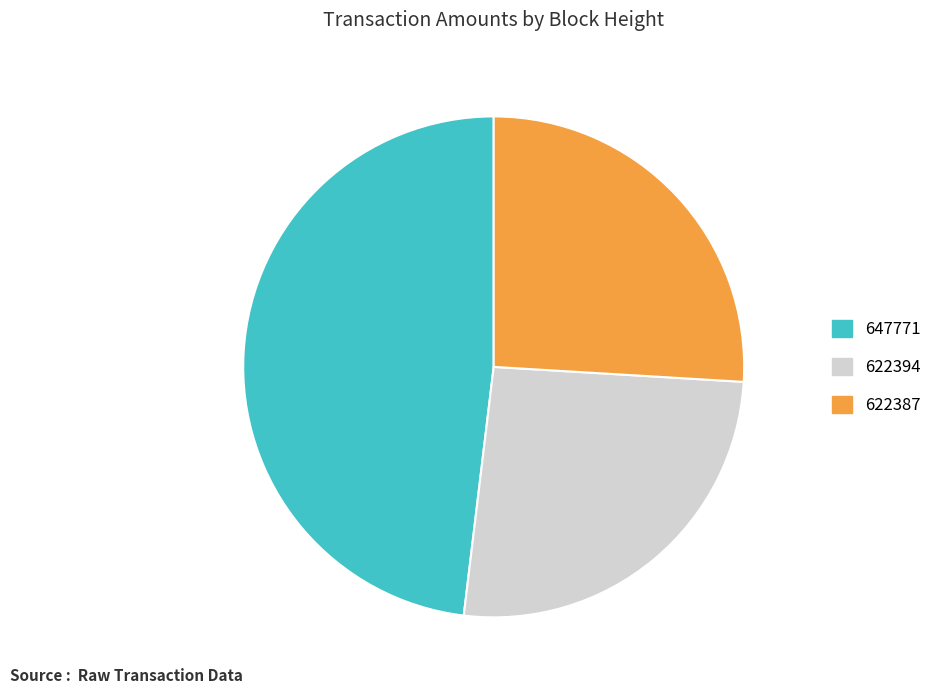

Between 647771 and 622387, which is larger?

647771